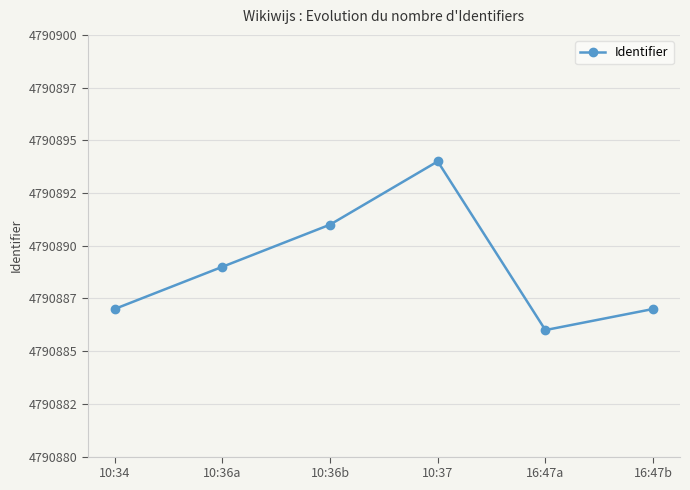

Does the chart have visible grid lines?

Yes